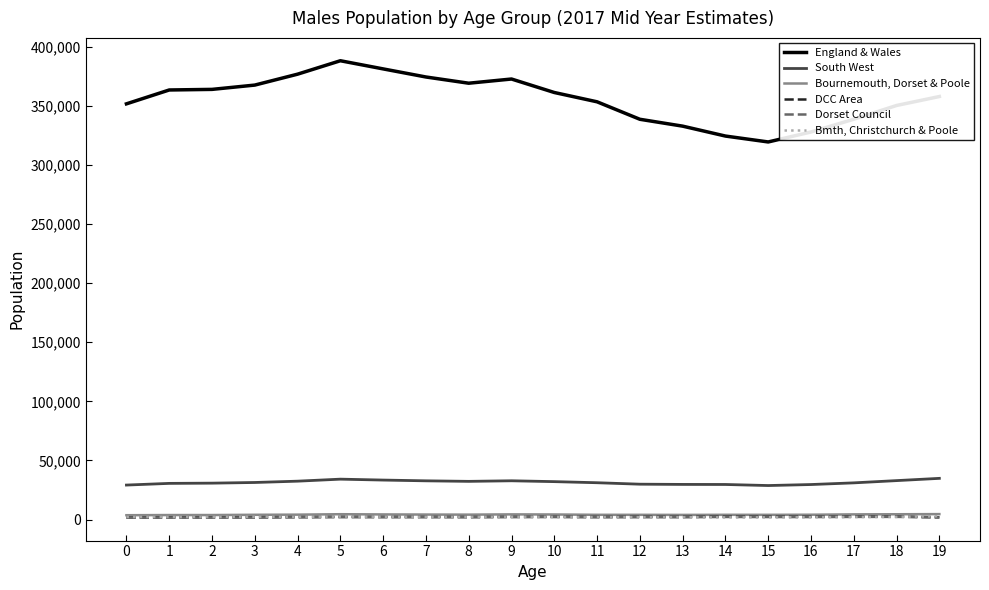

Rank the series at 10 from lowest to highest value.

Dorset Council, Bmth, Christchurch & Poole, DCC Area, Bournemouth, Dorset & Poole, South West, England & Wales